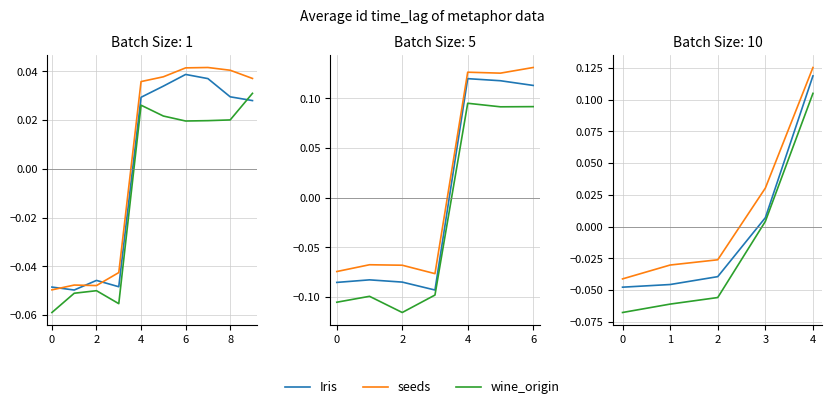

The value of Iris at 2 is -0.0. True or false?

False